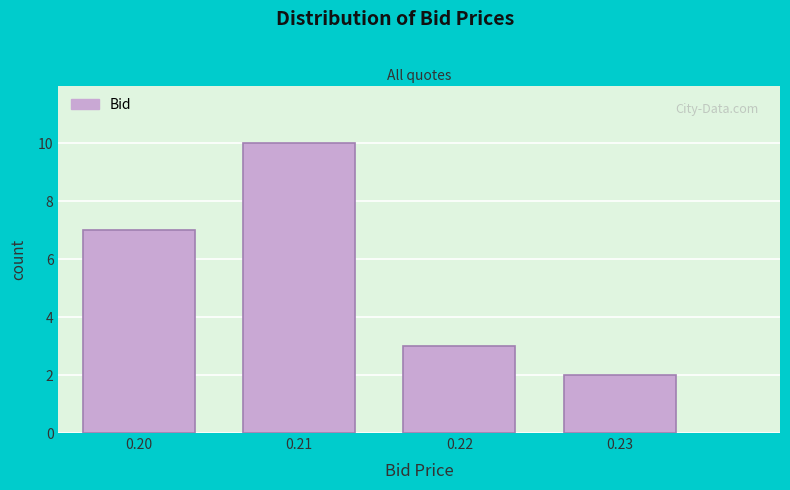

What is the height of the bar covering 0.215 to 0.225 on the x-axis? The values are not printed on the chart, so give them approximately, as read against the axis.

3